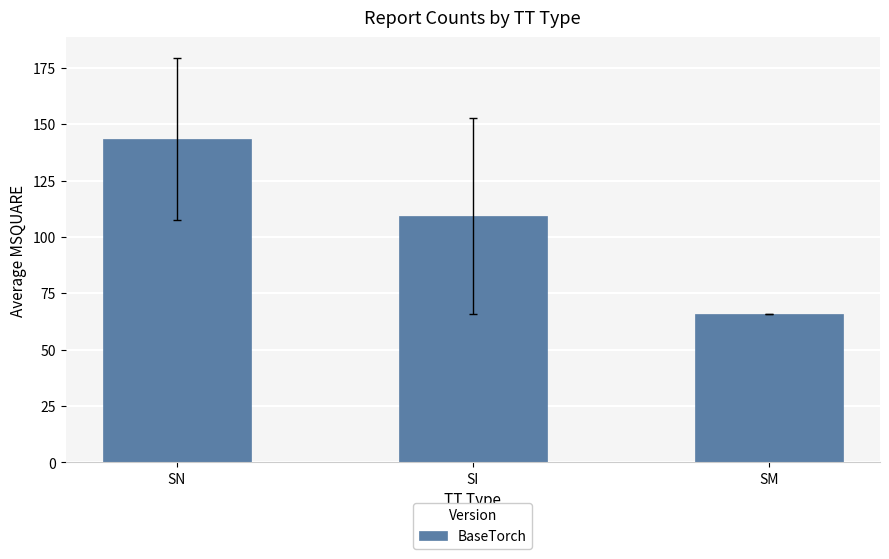

Does the chart contain any negative values?

No